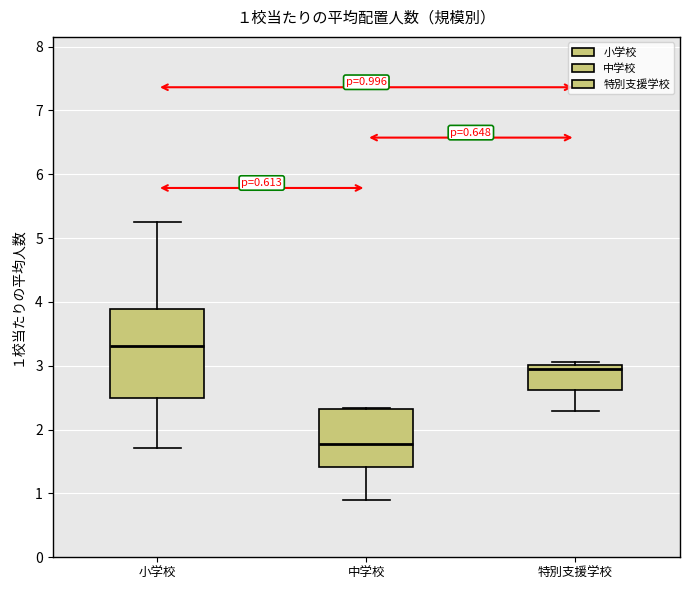

Which box has the highest median line?

小学校